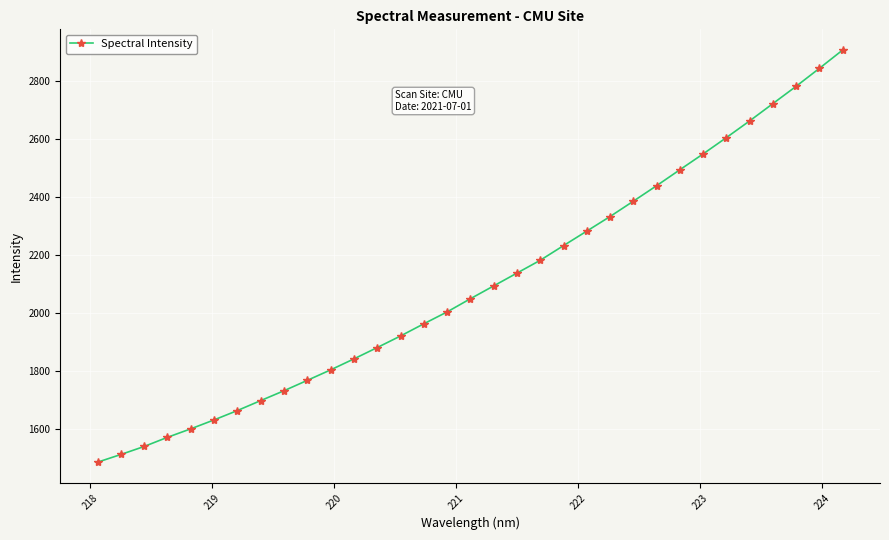

How many series are shown in this chart?

1